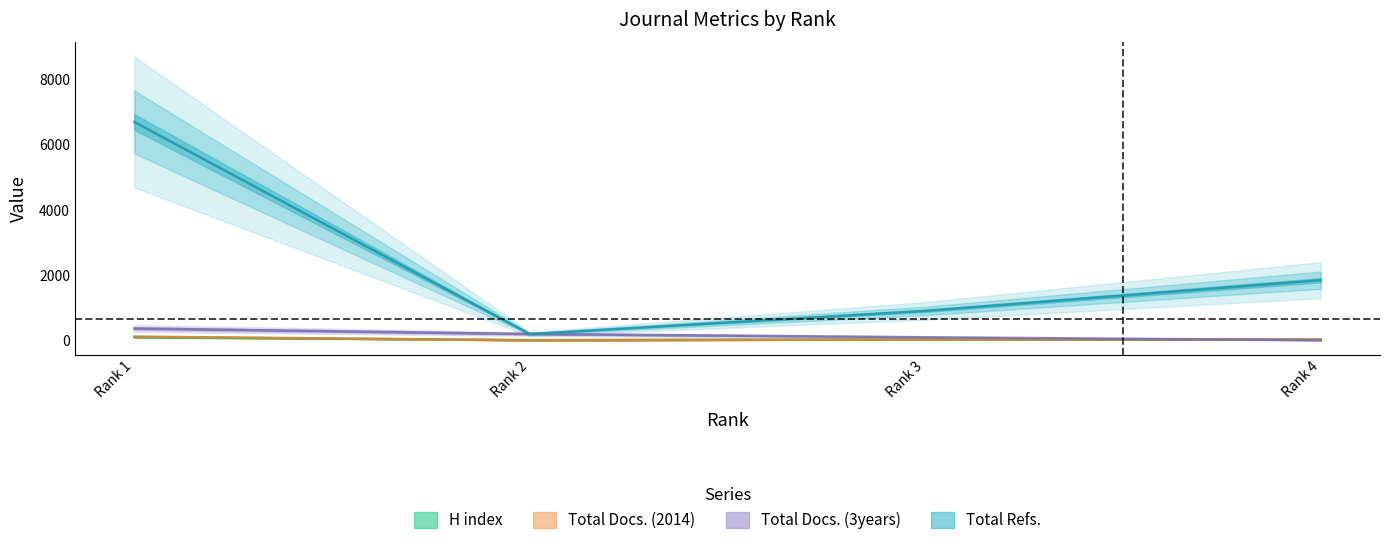

How many series are shown in this chart?

4